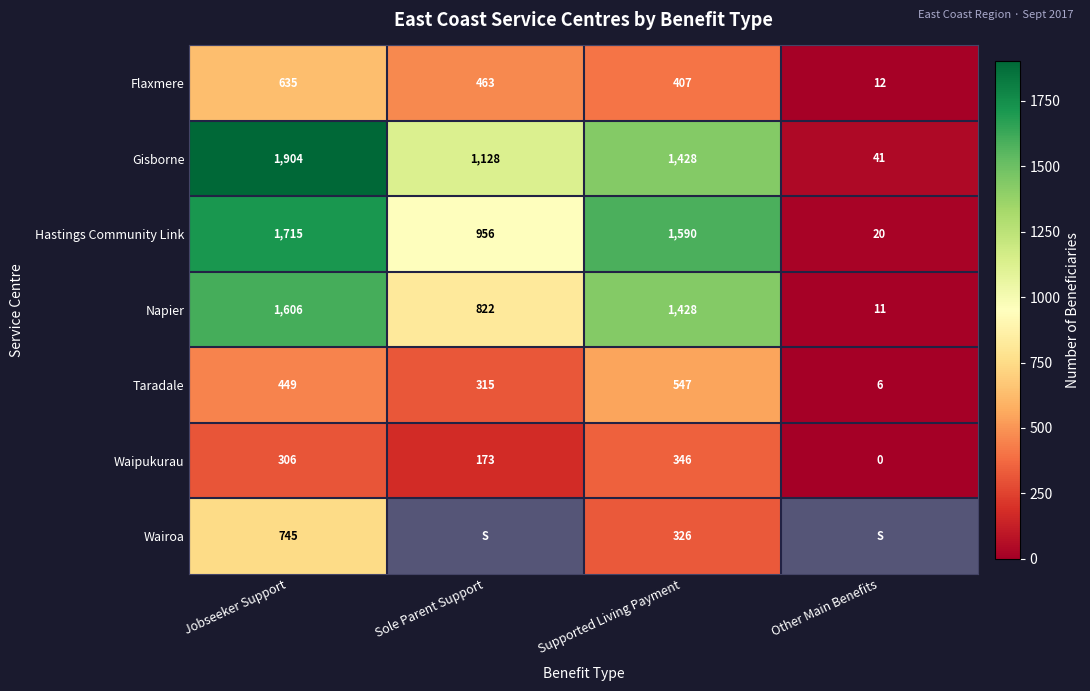

Which category has the highest value in the Napier series?

Jobseeker Support